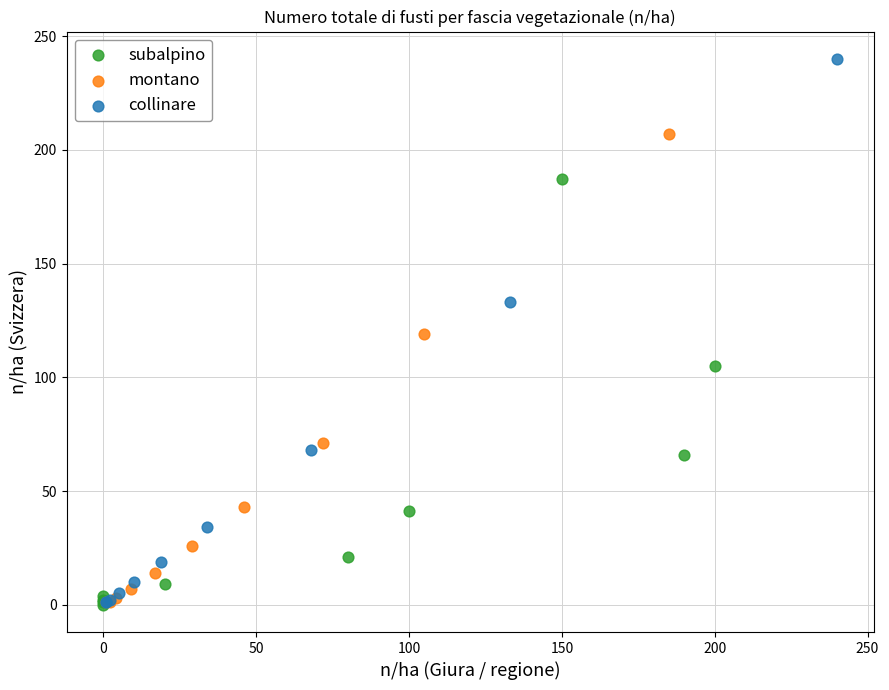

Which series reaches the maximum Y coordinate?

collinare